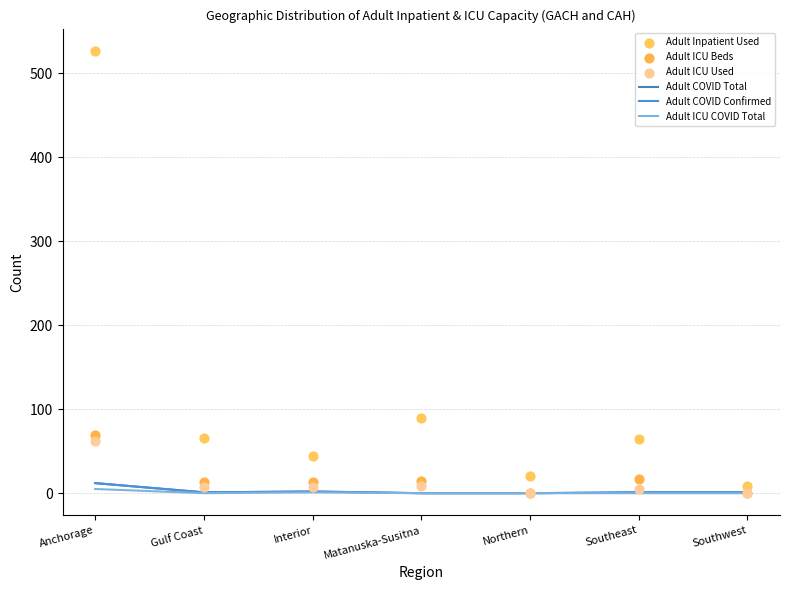

At how many categories does at least one series exceed 4?

7